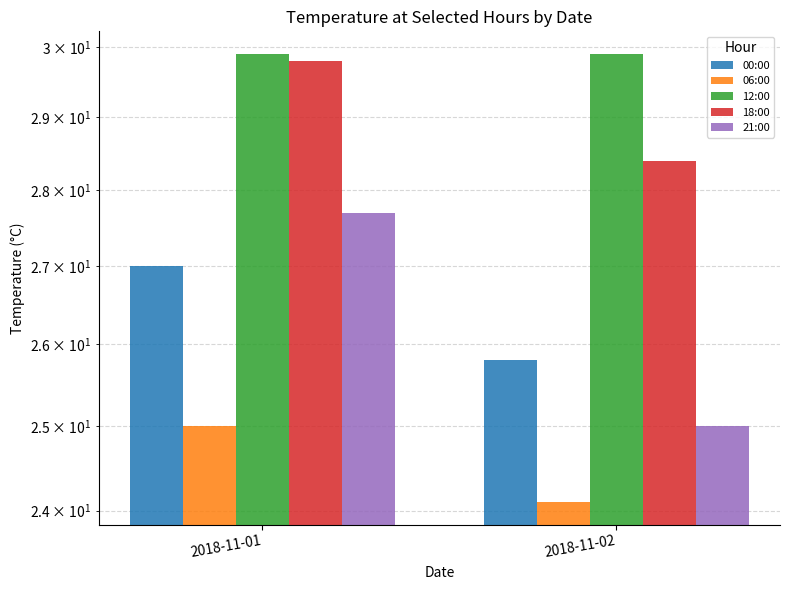

What is the average value of the 00:00 series?

26.4